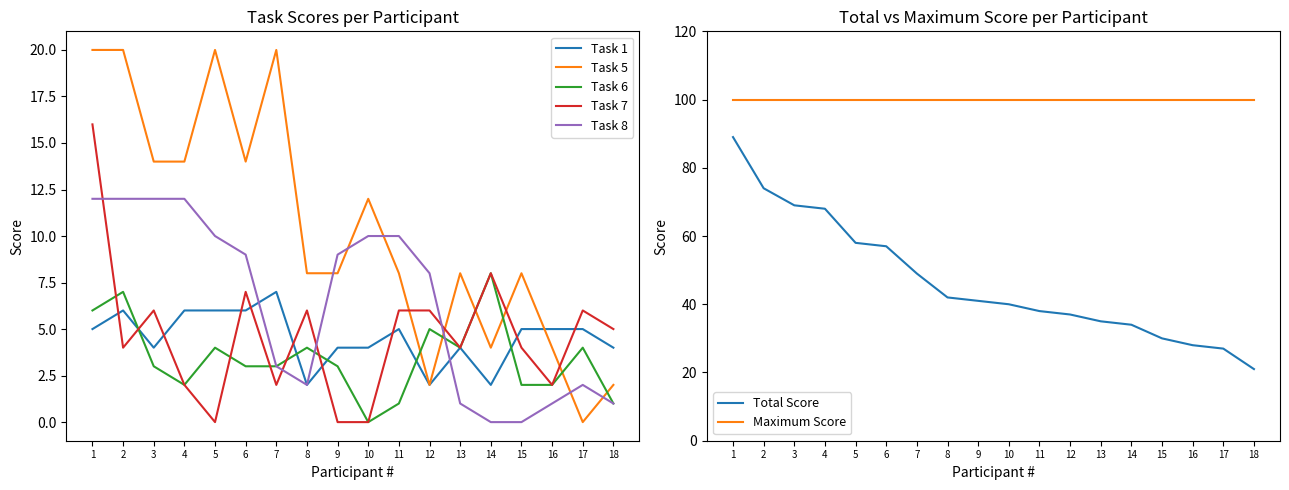

What is the sum of all Task 7 values?

84